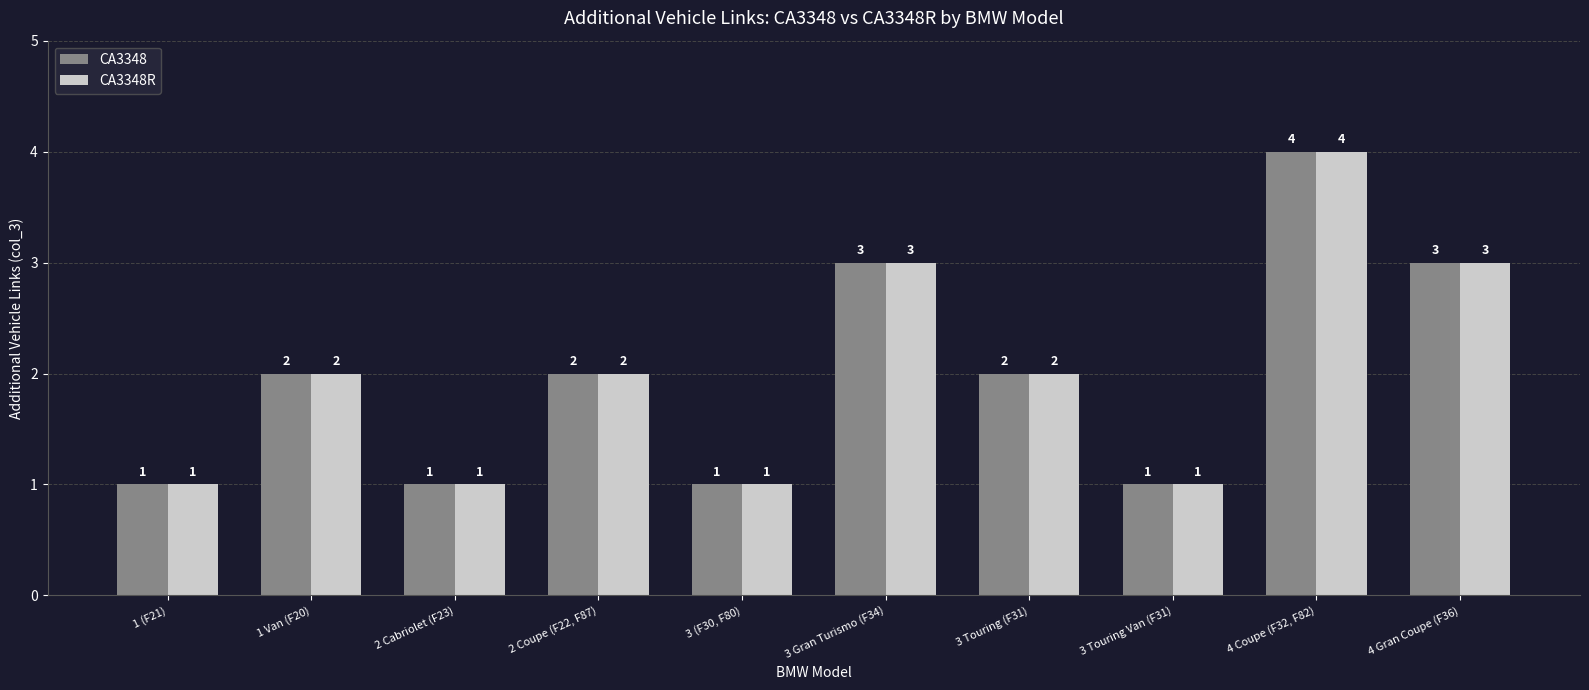

What is the difference between the maximum and minimum values in the CA3348R series?

3